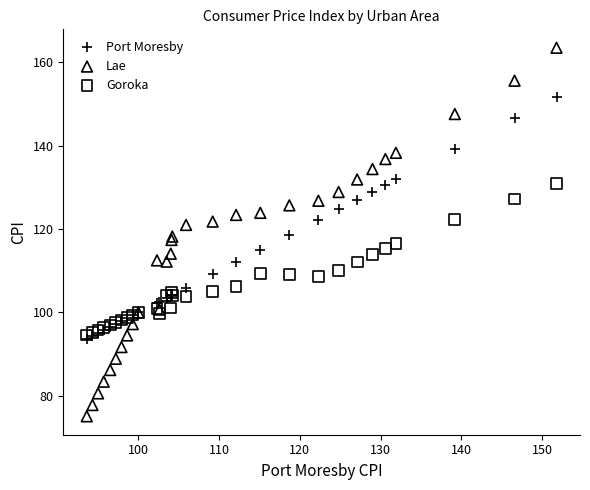

Which series reaches the maximum Y coordinate?

Lae